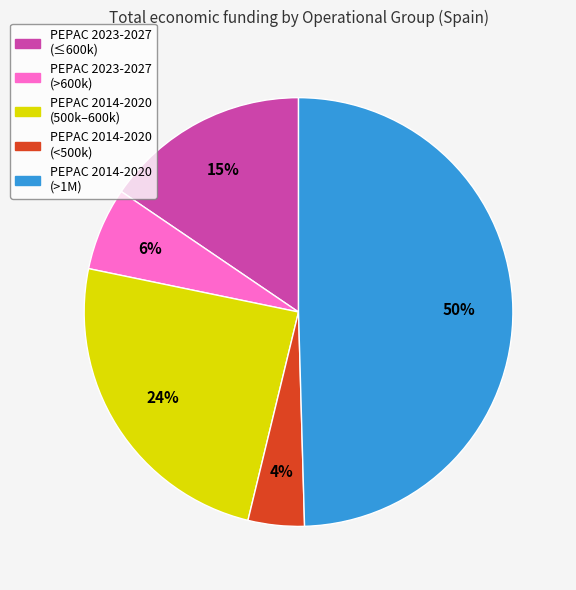

To the nearest percent, what is the average slice percentage?

20%